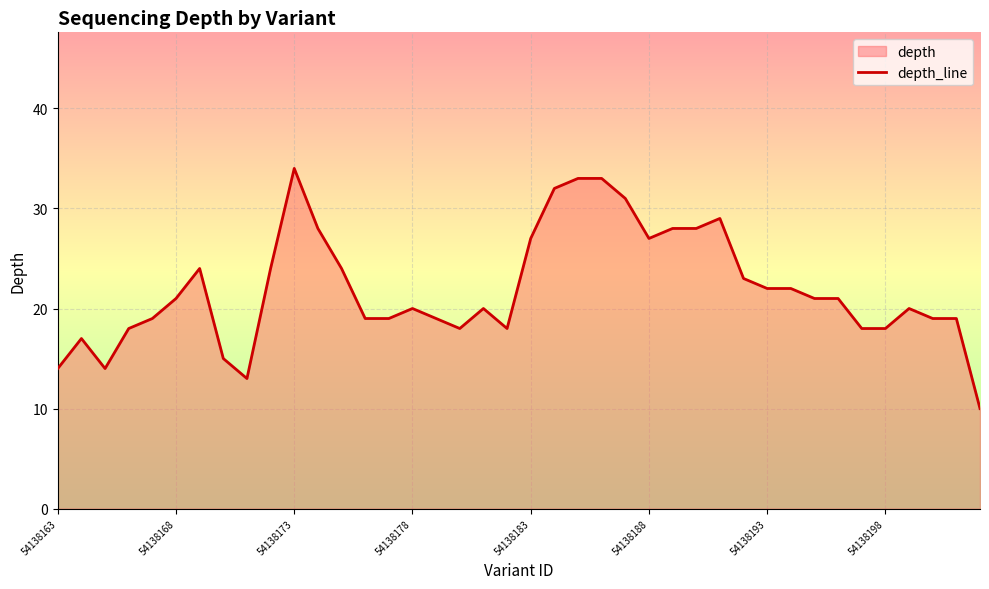

What is the value of the 35th point from the left?

18